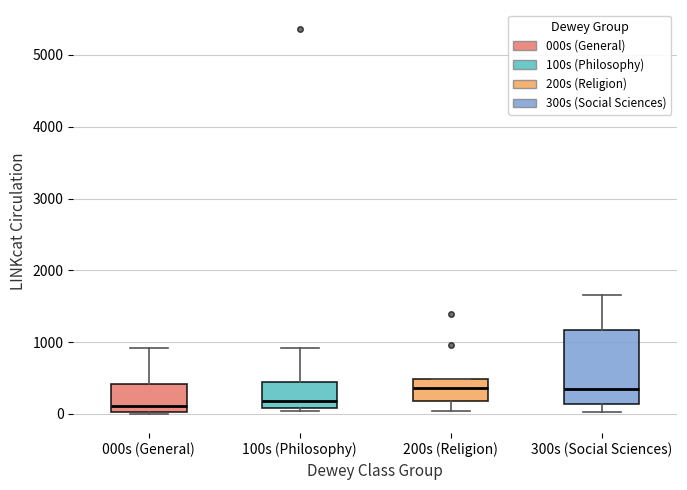

Reading left to right, transcribe this box plot: for each box, give where its median line is, the range the box spans, and where its two whiskers end, as read against the y-axis. The values are not printed on the chart, so give them approximately, as read against the axis.

000s (General): median 100, box 0 to 400, whiskers 0 to 900
100s (Philosophy): median 200, box 100 to 500, whiskers 0 to 900
200s (Religion): median 400, box 200 to 500, whiskers 0 to 500
300s (Social Sciences): median 300, box 100 to 1200, whiskers 0 to 1700